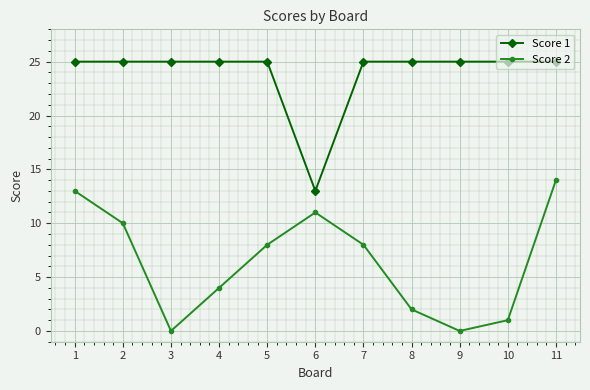

What are all the series names shown in the legend?

Score 1, Score 2